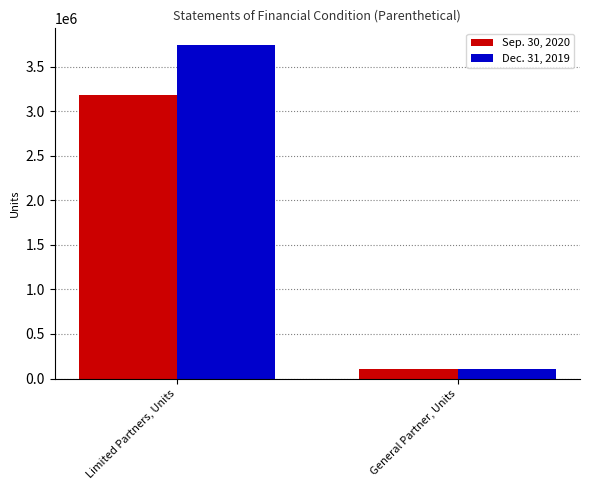

How many values in the Sep. 30, 2020 series are below 3184275?

1